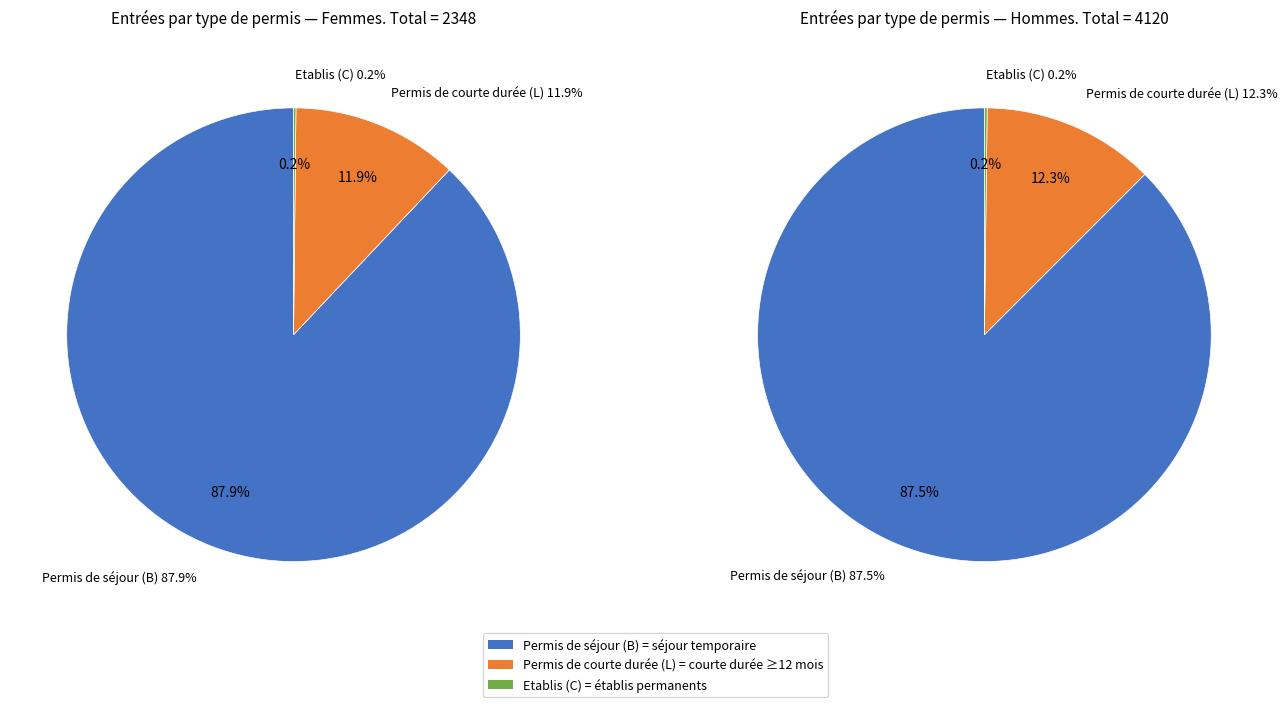

Count the number of slices in the pie.

3